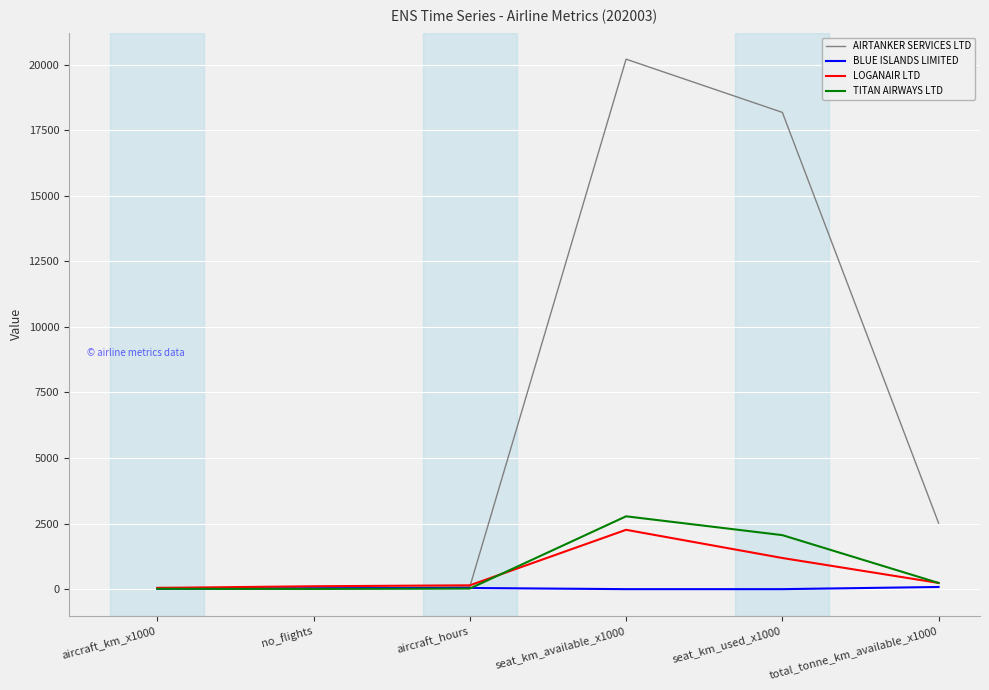

Which series changed the most between aircraft_km_x1000 and seat_km_used_x1000?

AIRTANKER SERVICES LTD